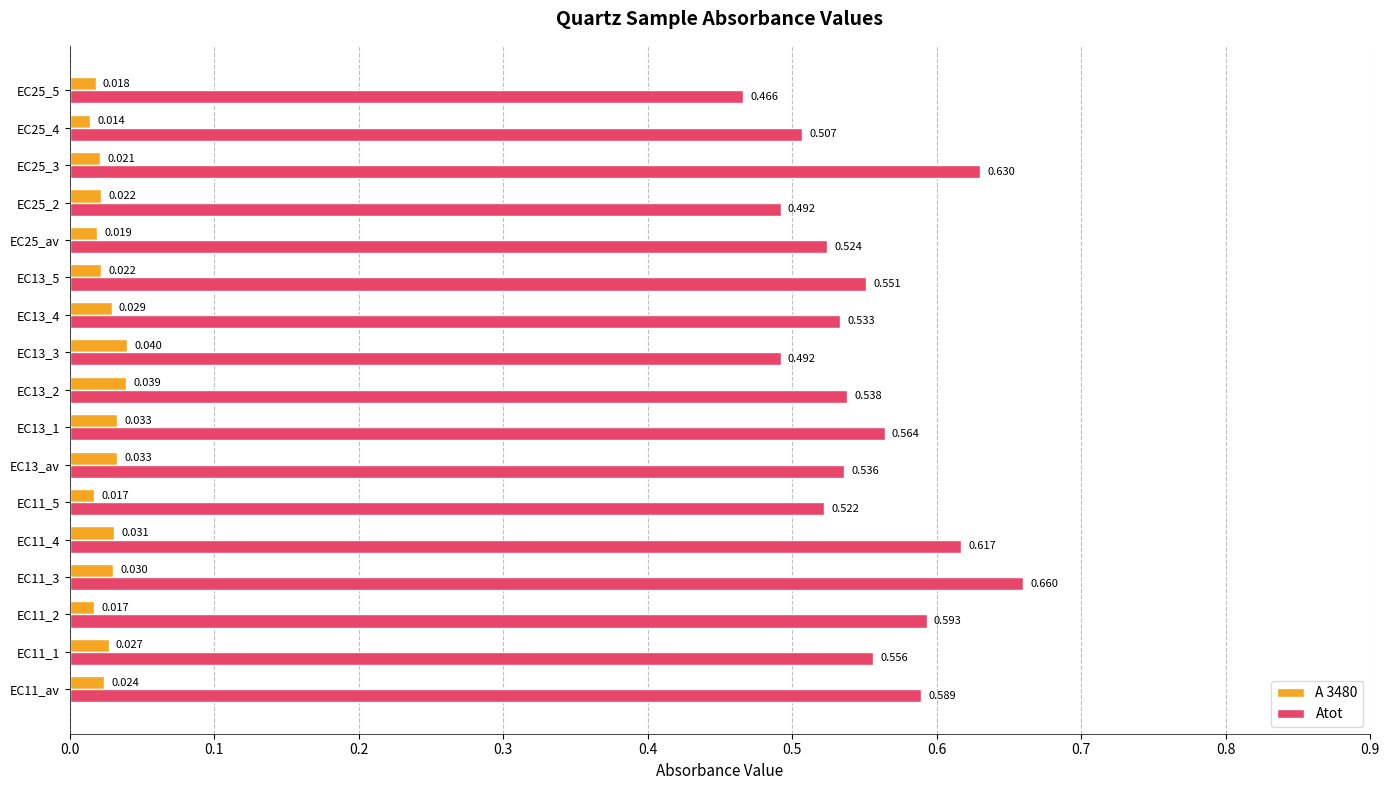

What is the sum of all Atot values?

9.4